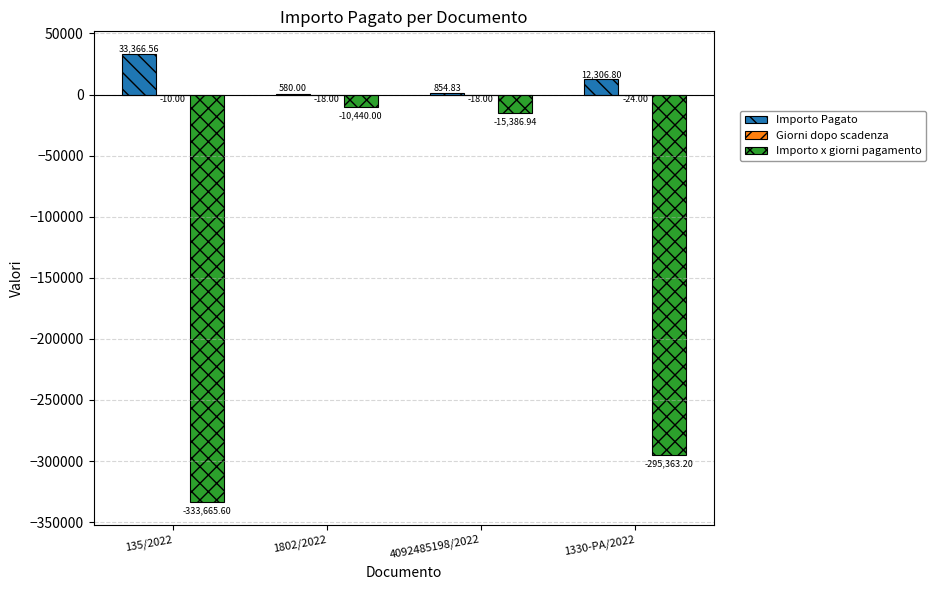

Does the chart contain stacked bars?

No